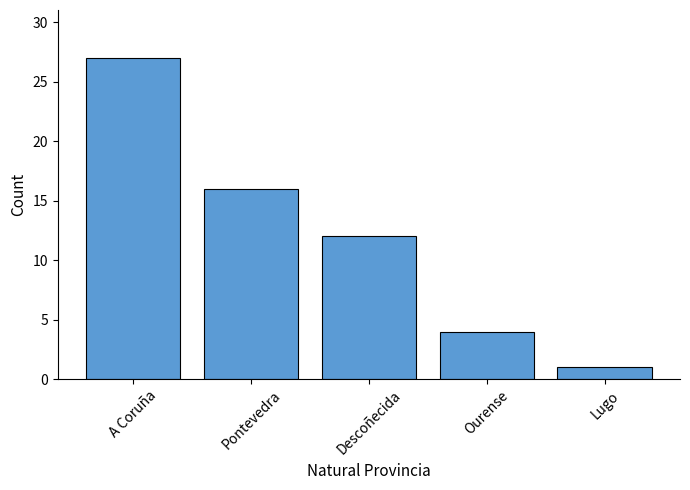

Rank the categories by value from highest to lowest.

A Coruña, Pontevedra, Descoñecida, Ourense, Lugo